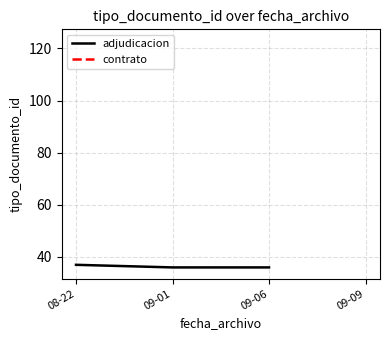

What is the maximum value shown in the chart?

37